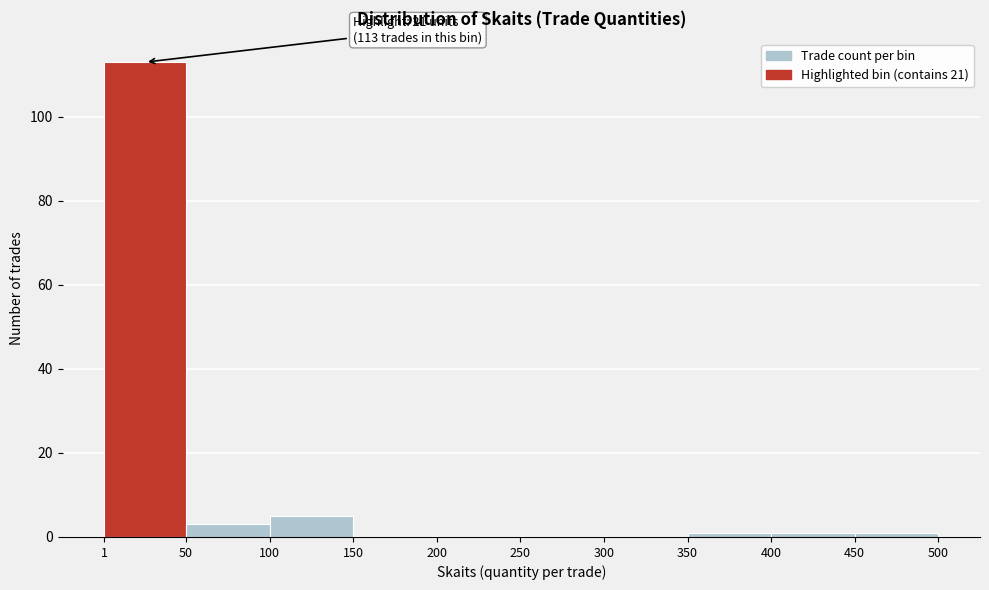

Which range on the x-axis has the tallest bar?

1 to 50